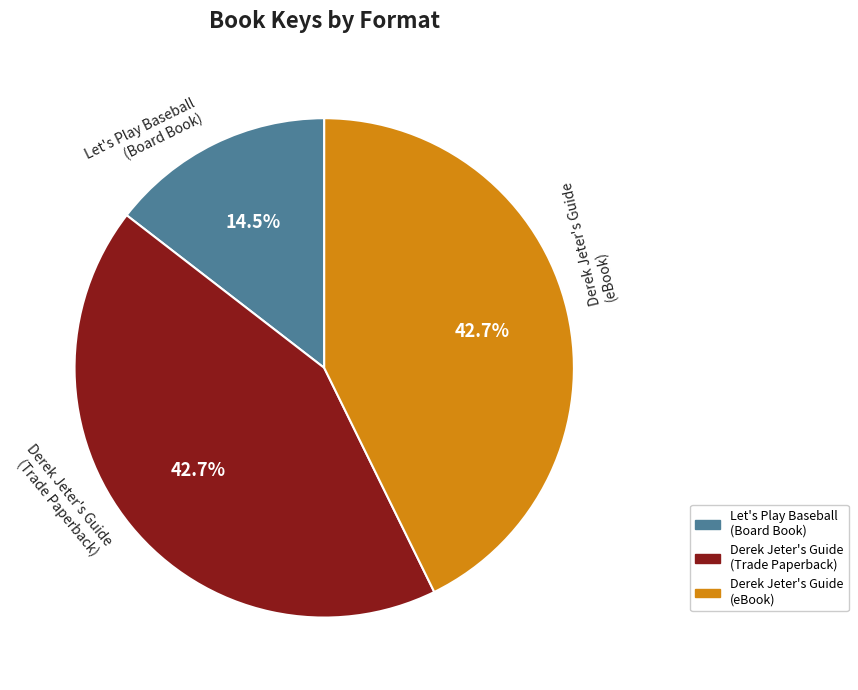

What percentage do Derek Jeter's Guide (eBook) and Derek Jeter's Guide (Trade Paperback) together represent?

85.5%